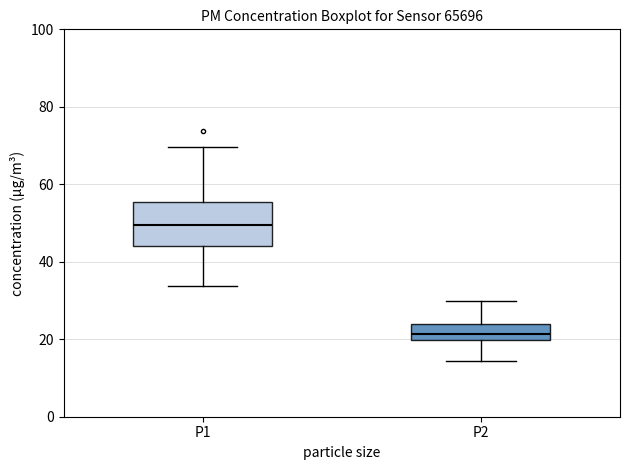

Reading left to right, read every box against the y-axis: the position of its median line, the range the box covers, and the ends of its whiskers. The values are not printed on the chart, so give them approximately, as read against the axis.

P1: median 50, box 44 to 56, whiskers 34 to 70
P2: median 22, box 20 to 24, whiskers 14 to 30